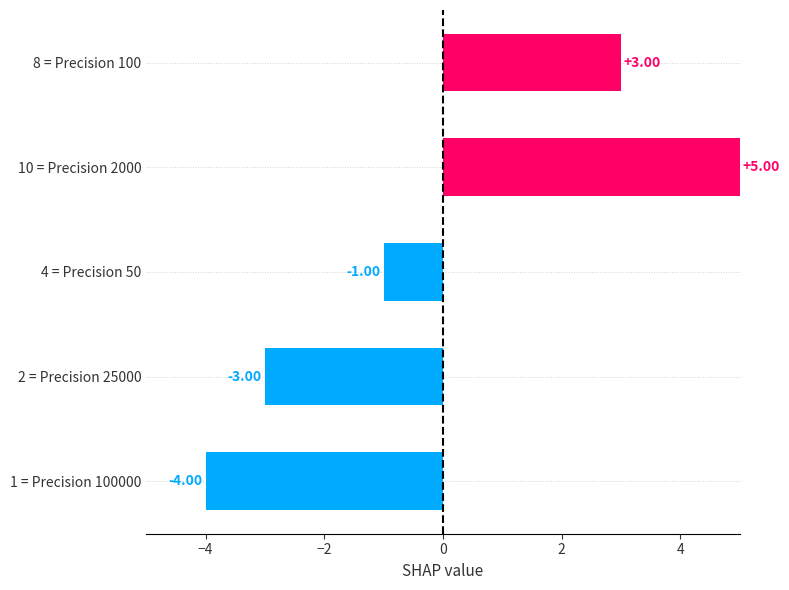

Rank the categories by value from lowest to highest.

1 = Precision 100000, 2 = Precision 25000, 4 = Precision 50, 8 = Precision 100, 10 = Precision 2000